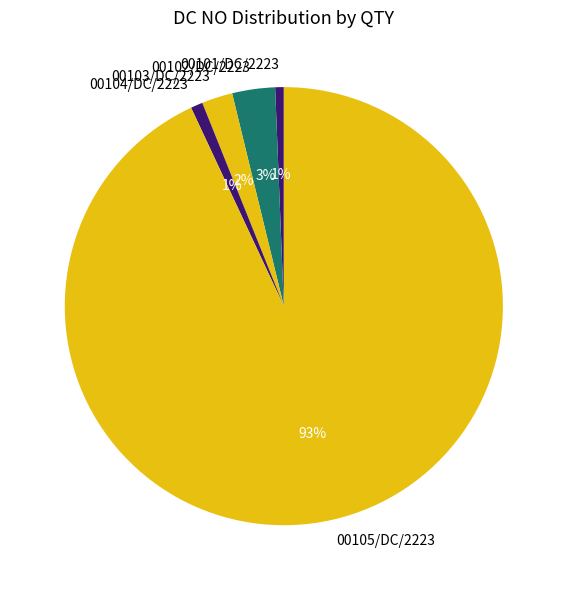

To the nearest percent, what is the combined percentage of 00102/DC/2223 and 00105/DC/2223?

96%